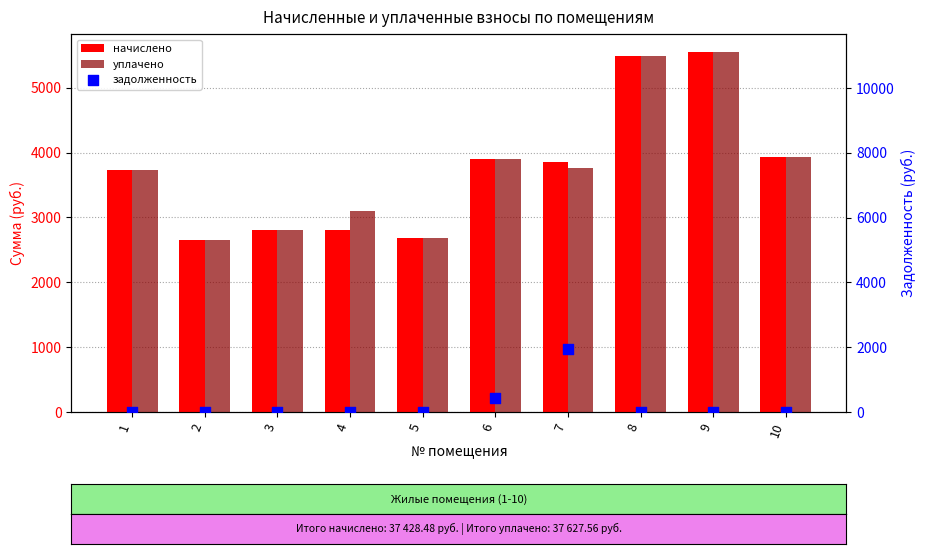

Which series contains the highest Y value?

начислено